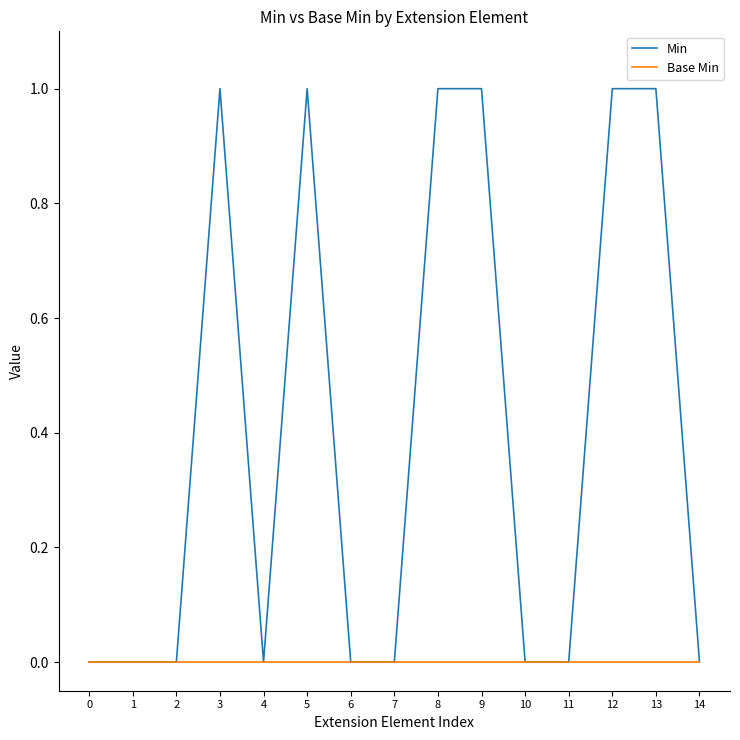

Is the value of Base Min at 11 greater than the value of Min at 13?

No